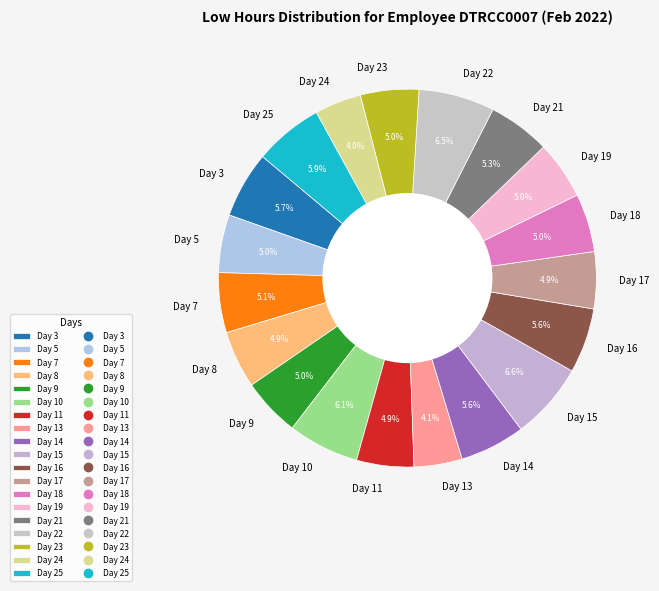

Combined, do Day 22 and Day 5 account for over 50%?

No